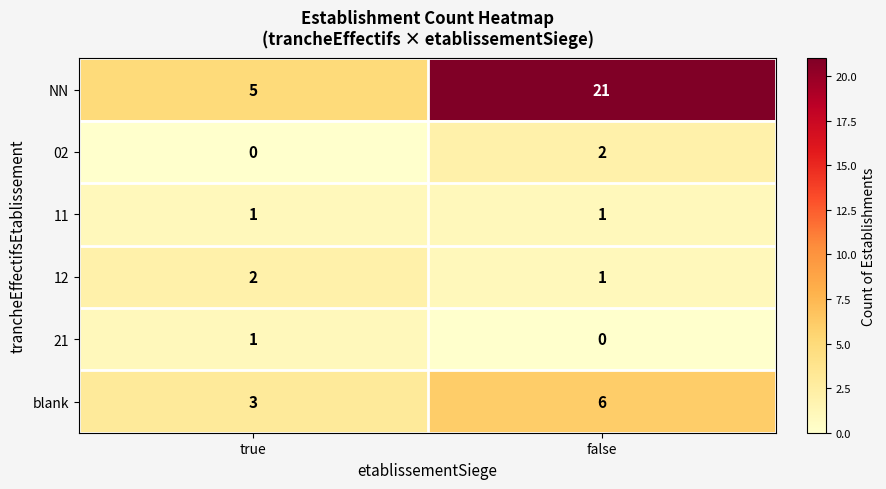

Is it true that 02 equals -1 at true?

False